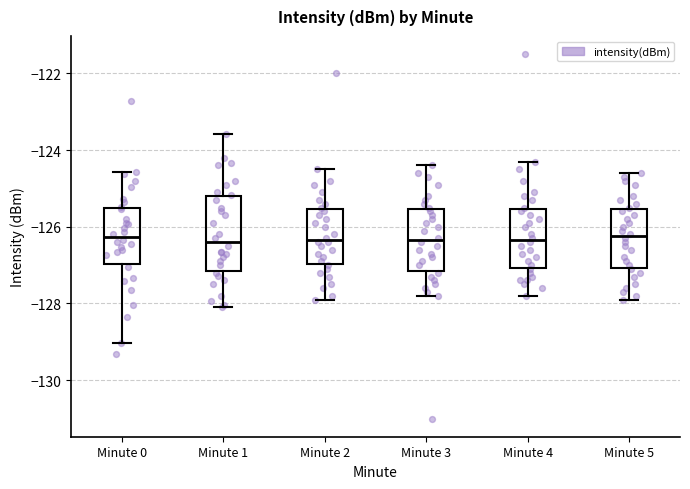

Reading left to right, read every box against the y-axis: the position of its median line, the range the box covers, and the ends of its whiskers. The values are not printed on the chart, so give them approximately, as read against the axis.

Minute 0: median -126.2, box -127.0 to -125.6, whiskers -129.0 to -124.6
Minute 1: median -126.4, box -127.2 to -125.2, whiskers -128.0 to -123.6
Minute 2: median -126.4, box -127.0 to -125.6, whiskers -127.8 to -124.4
Minute 3: median -126.4, box -127.2 to -125.6, whiskers -127.8 to -124.4
Minute 4: median -126.4, box -127.0 to -125.6, whiskers -127.8 to -124.2
Minute 5: median -126.2, box -127.0 to -125.6, whiskers -127.8 to -124.6